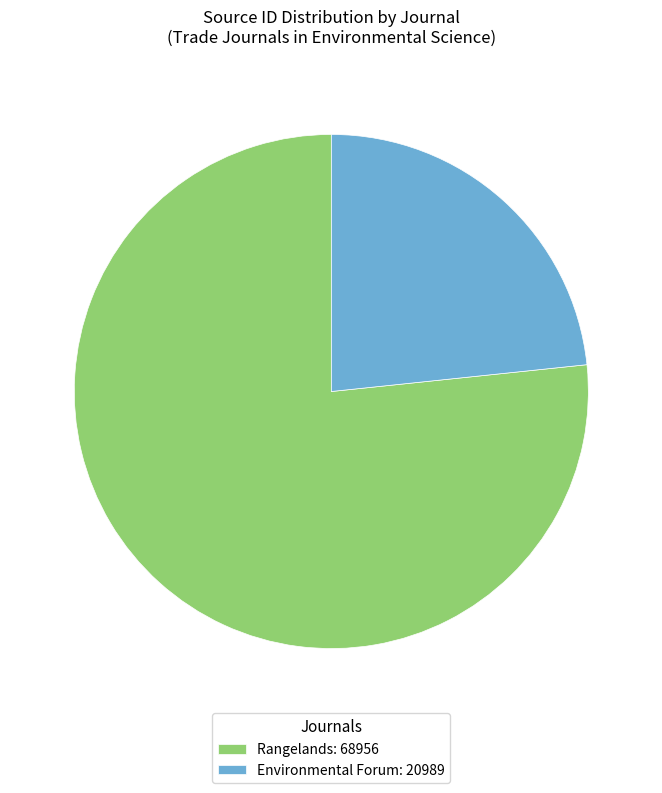

Between Environmental Forum: 20989 and Rangelands: 68956, which is larger?

Rangelands: 68956